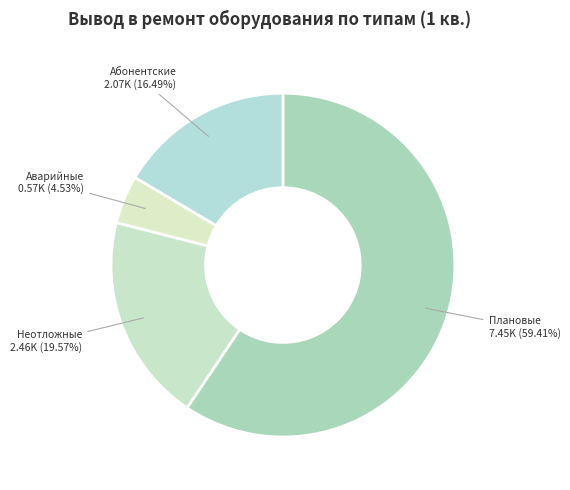

To the nearest percent, what is the difference between the largest and smallest slice percentages?

55%